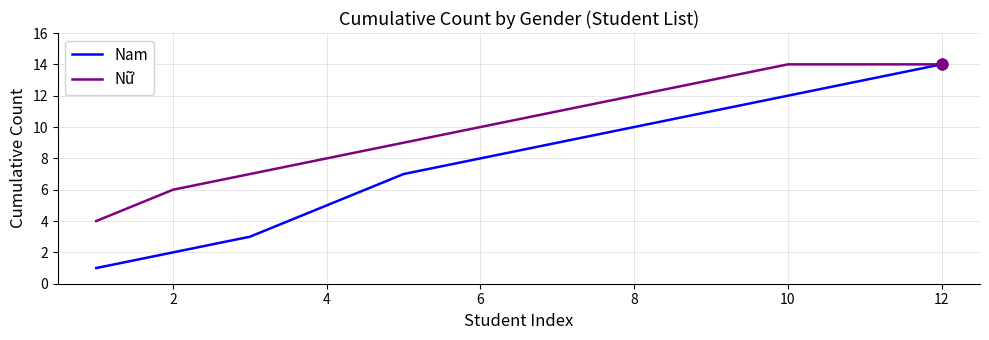

What is the maximum value for Nam?

14